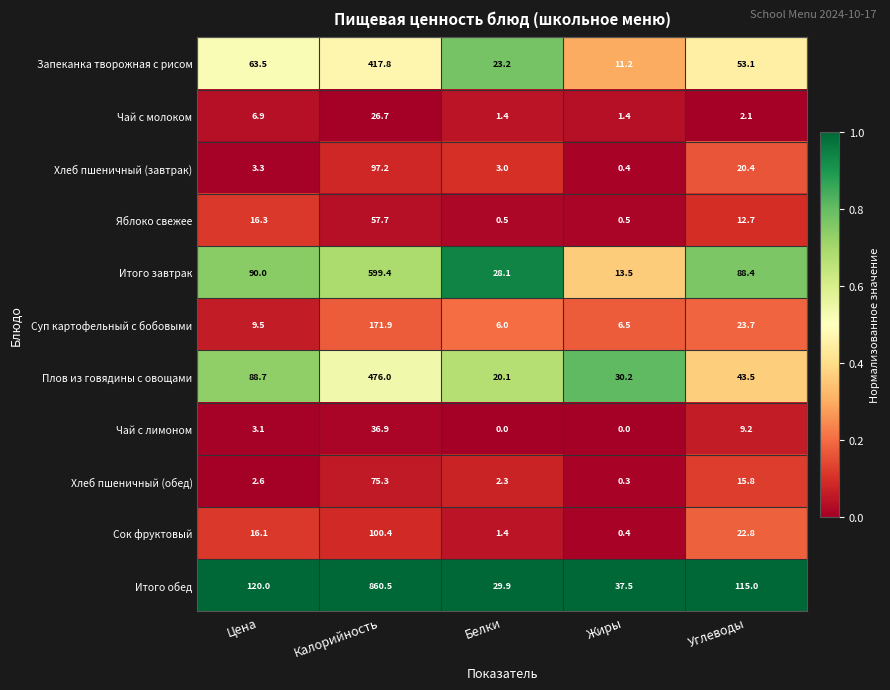

What is the difference between the maximum and minimum values in the Хлеб пшеничный (завтрак) series?

96.8